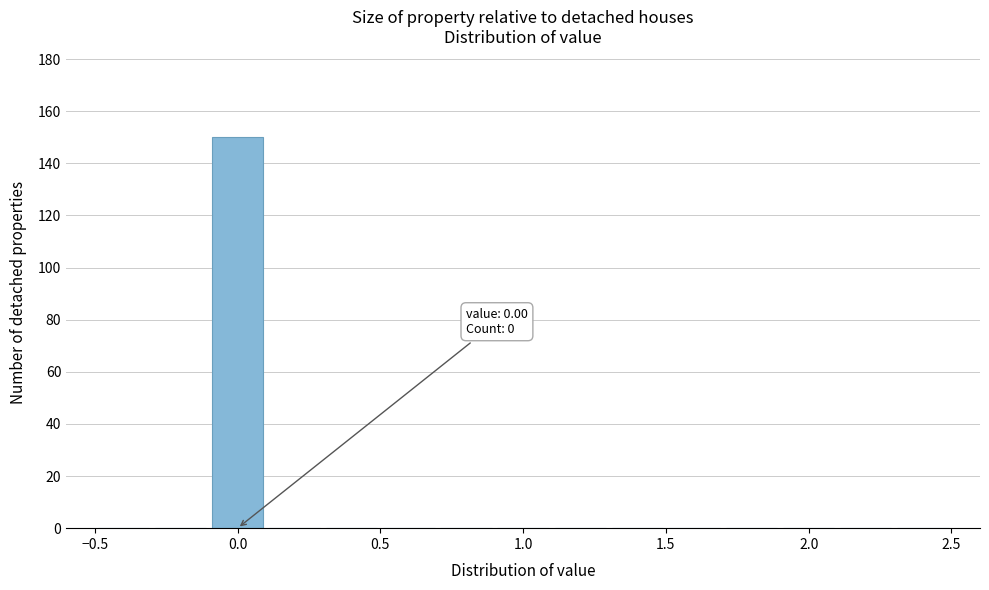

Which range on the x-axis has the tallest bar?

-0.1 to 0.1